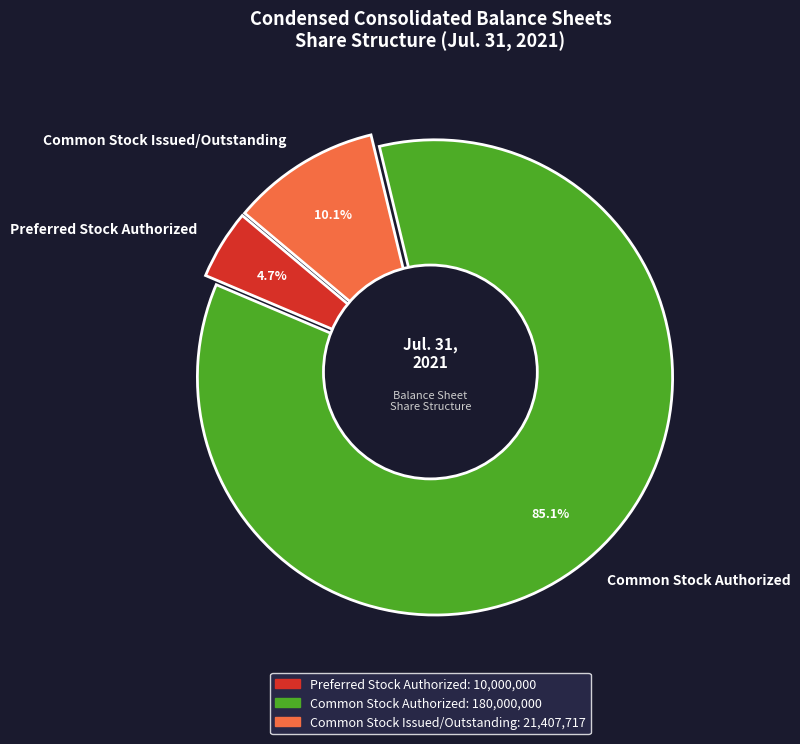

To the nearest percent, what portion does Common Stock Authorized represent?

85%